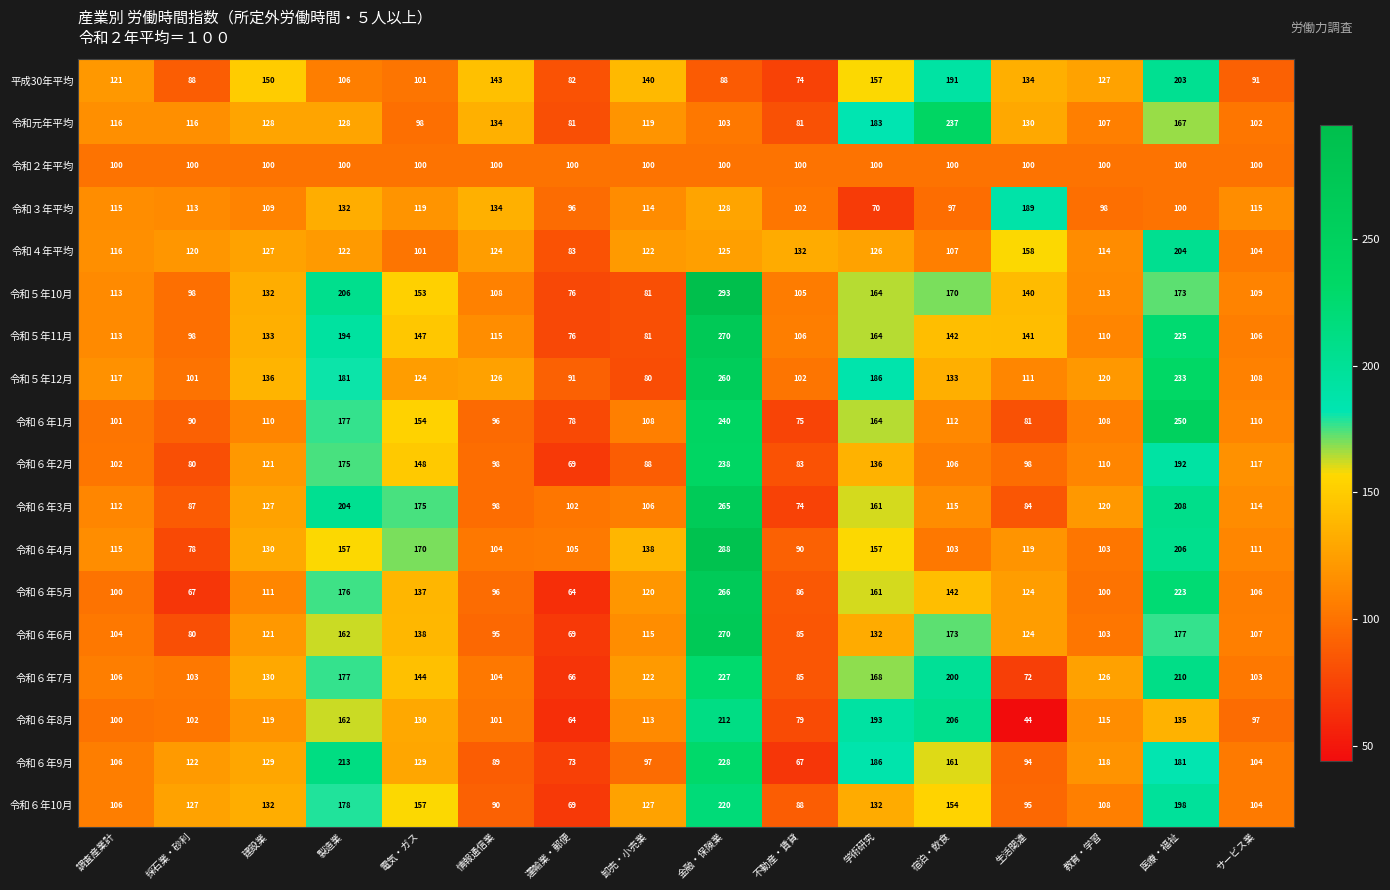

What is the sum of the 令和６年6月 values at 金融・保険業 and 情報通信業?

365